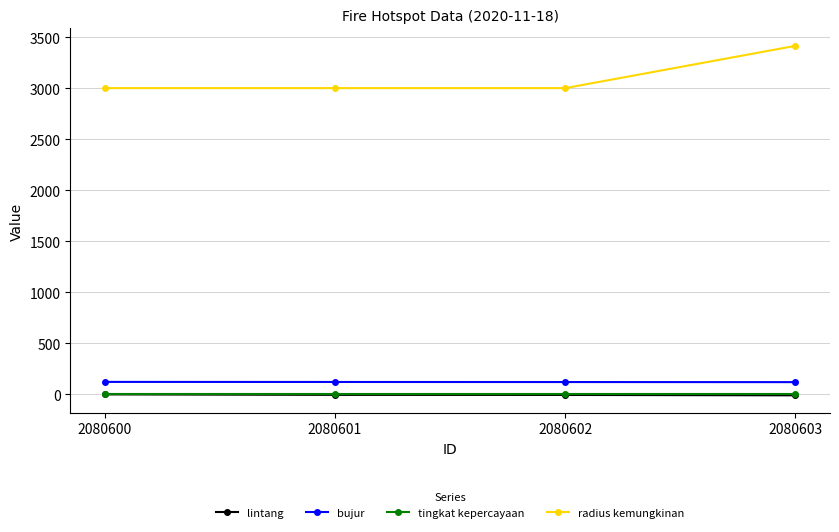

True or false: bujur has a value of 123.1 at 2080600.

True